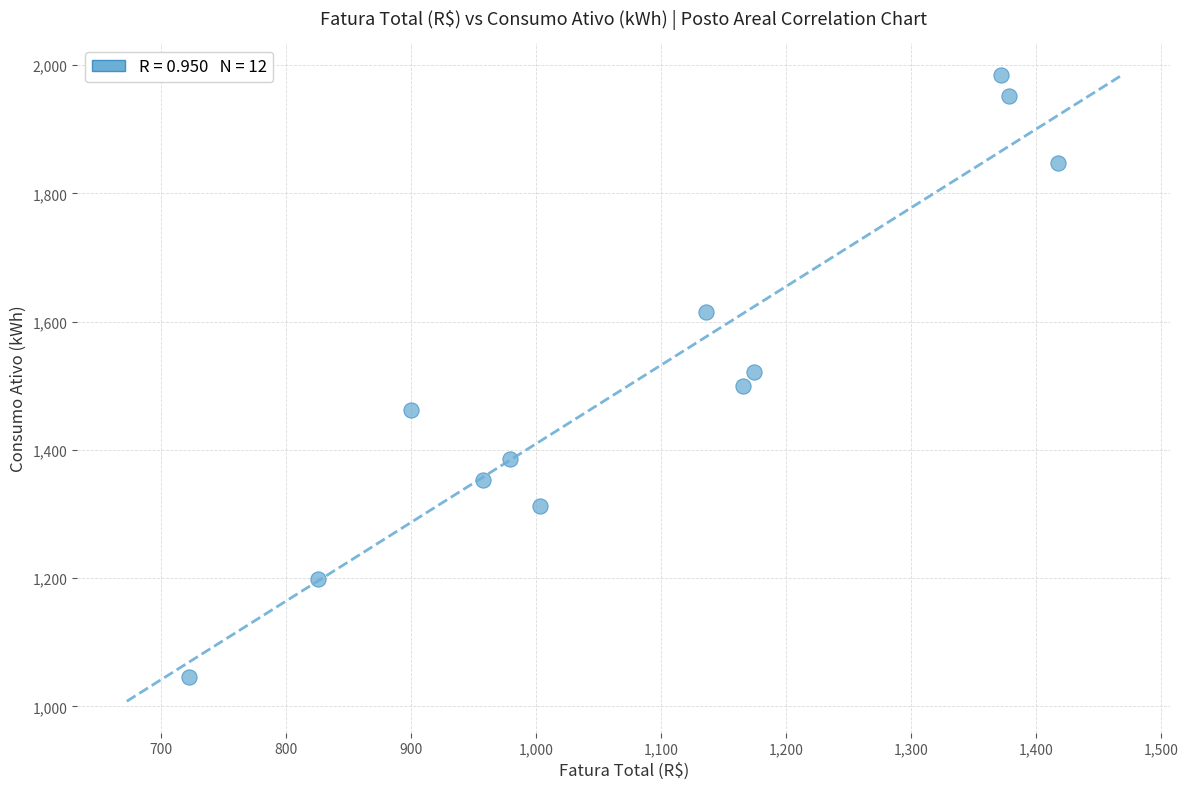

What is the range of Y values (max minus min)?

939